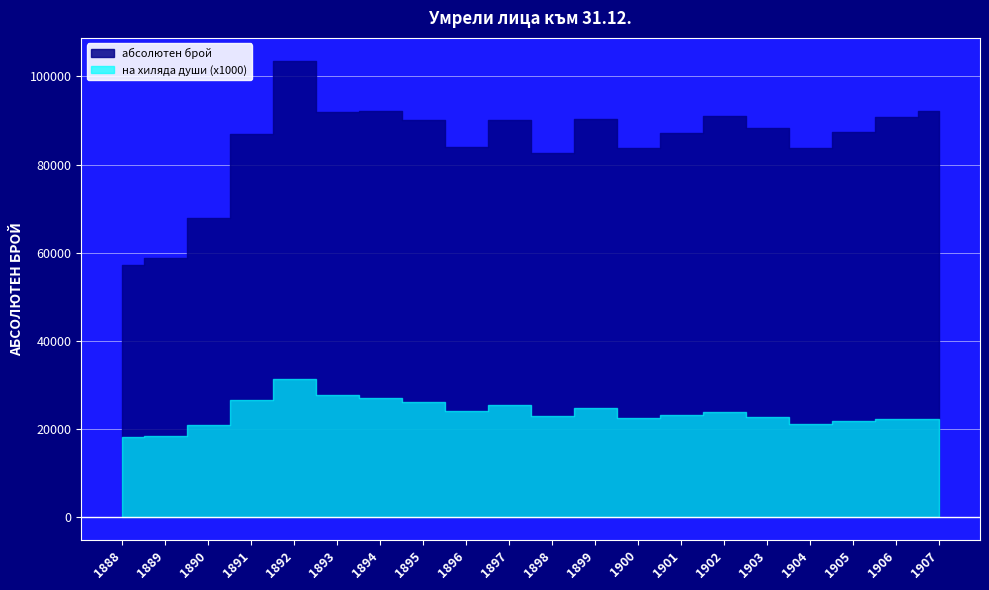

What is the difference between the maximum and minimum values in the абсолютен брой series?

46272.0